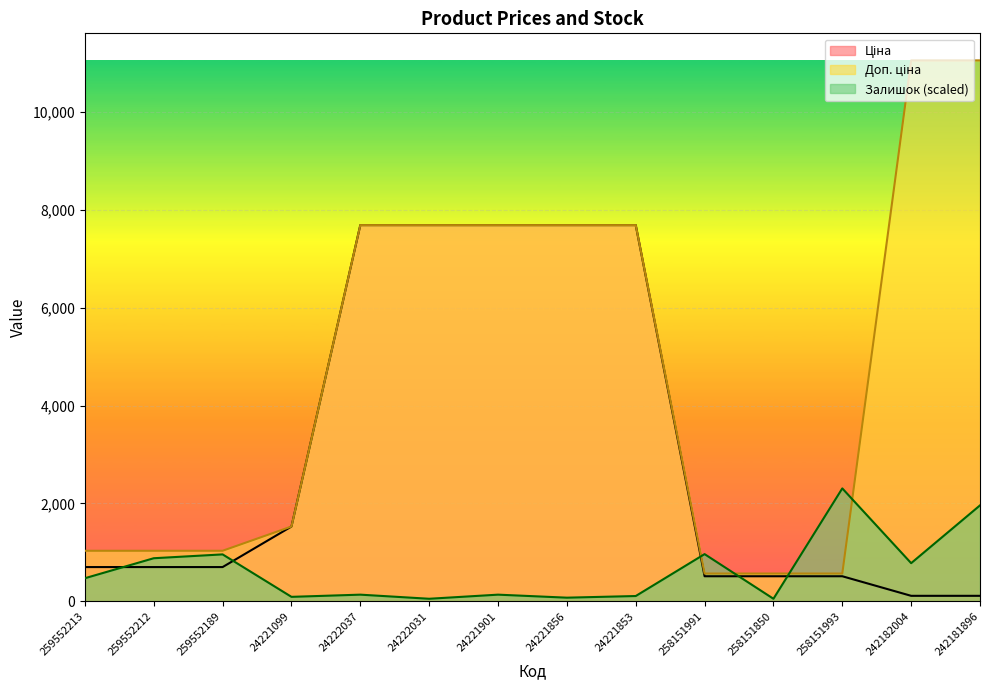

At which category does the chart reach its peak across all series?

242182004